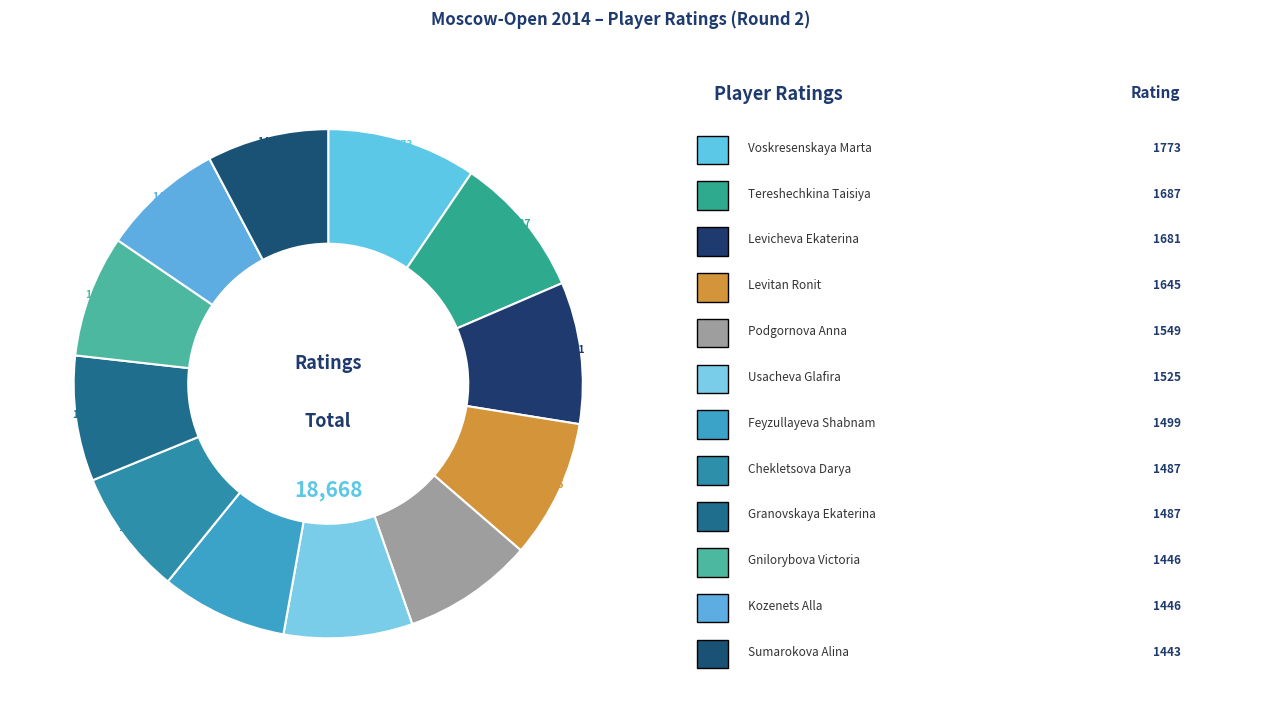

Which category has the biggest portion of the pie?

Voskresenskaya Marta